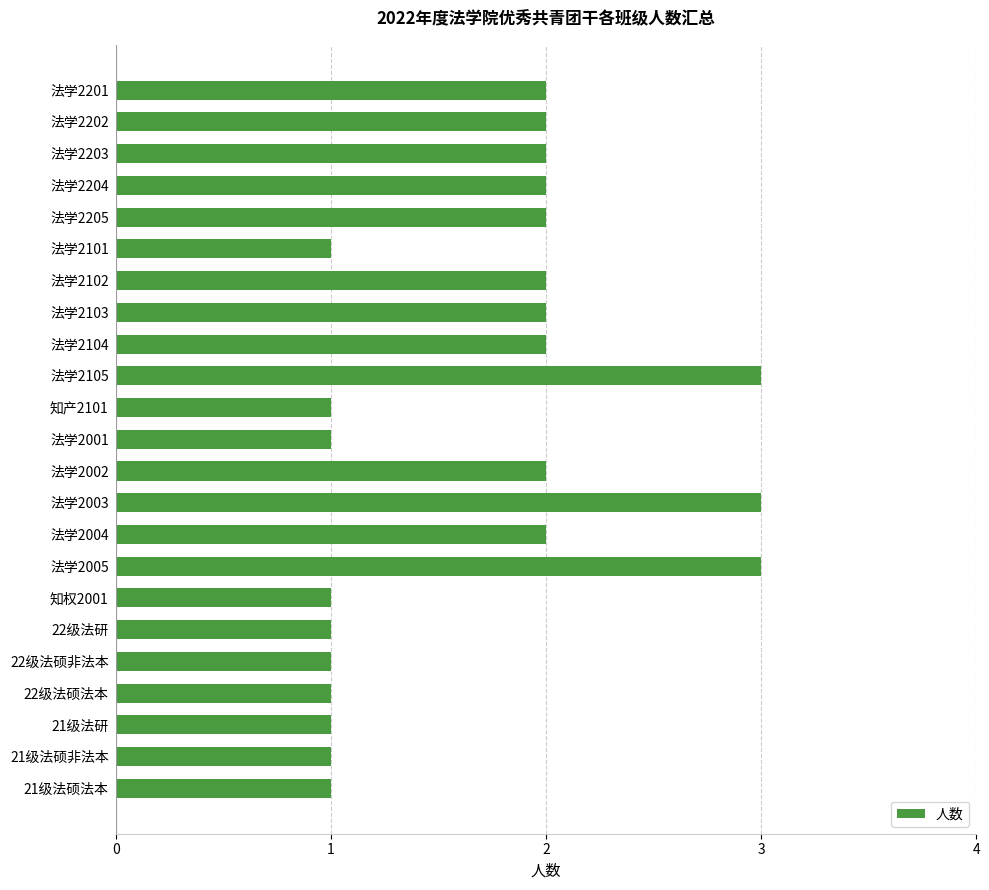

Does the chart contain stacked bars?

No